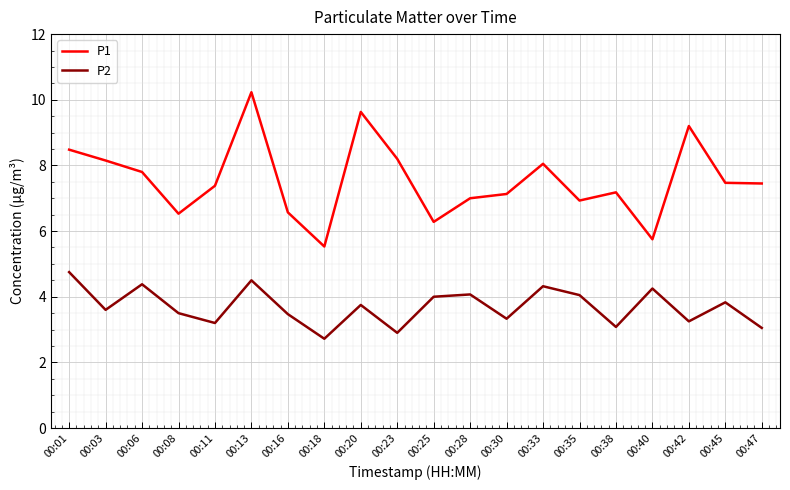

At how many categories does at least one series exceed 9?

3